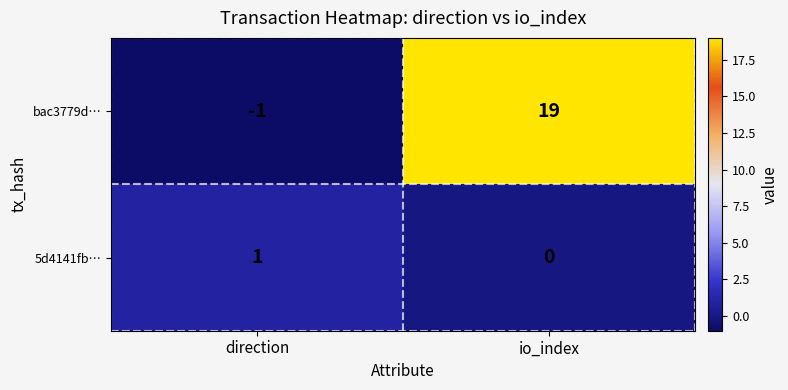

The 5d4141fb… series shows 1 at direction. True or false?

True